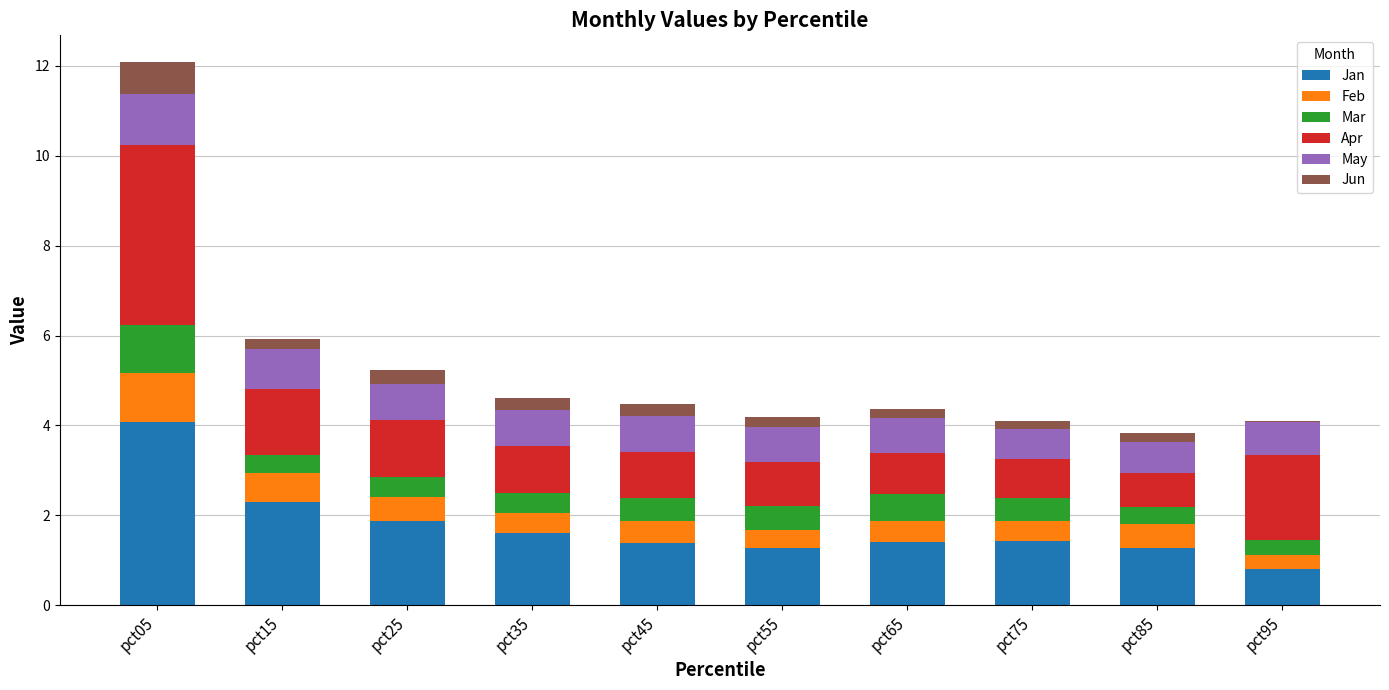

At which category is the sum across all series the highest?

pct05